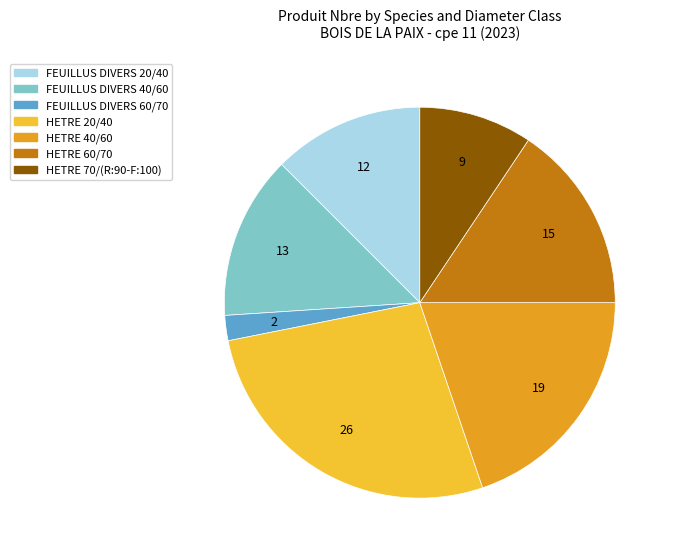

Does any single category account for the majority?

No